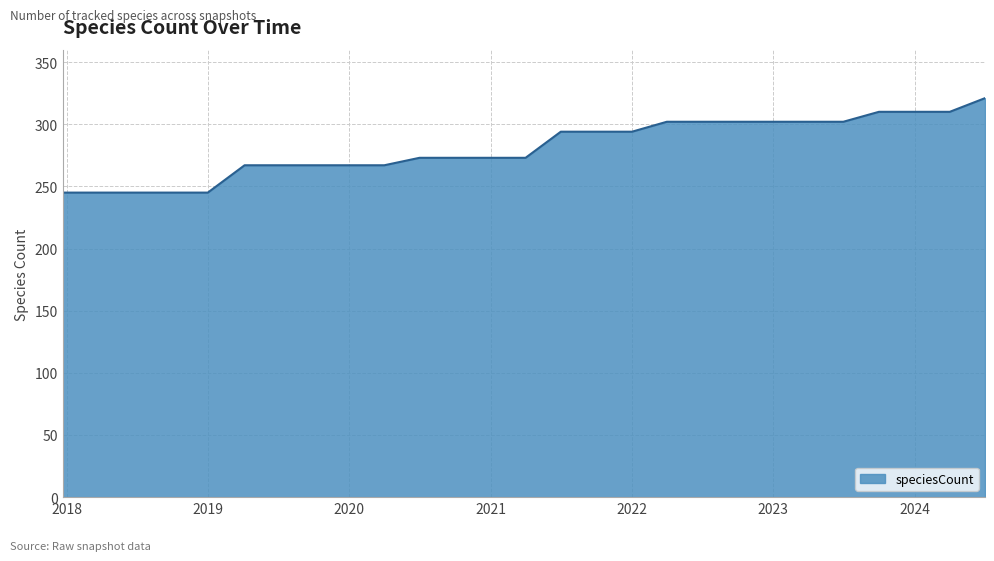

What is the maximum value shown in the chart?

321